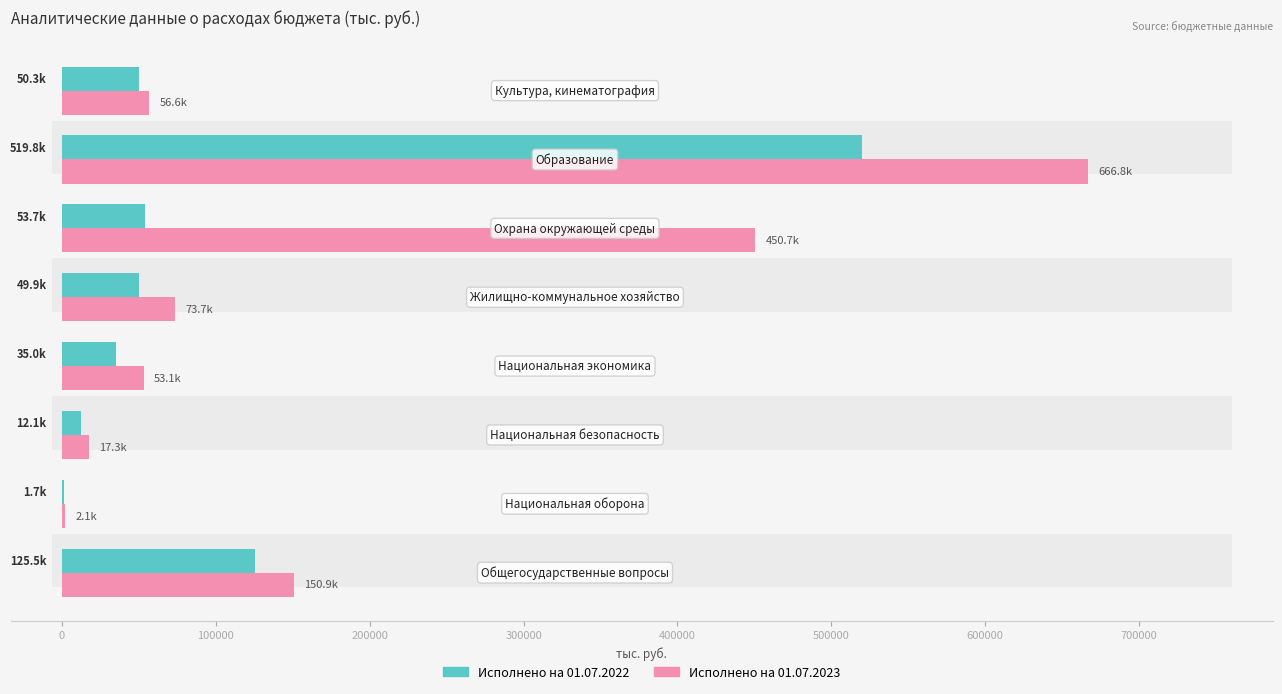

Count the number of categories in the chart.

8